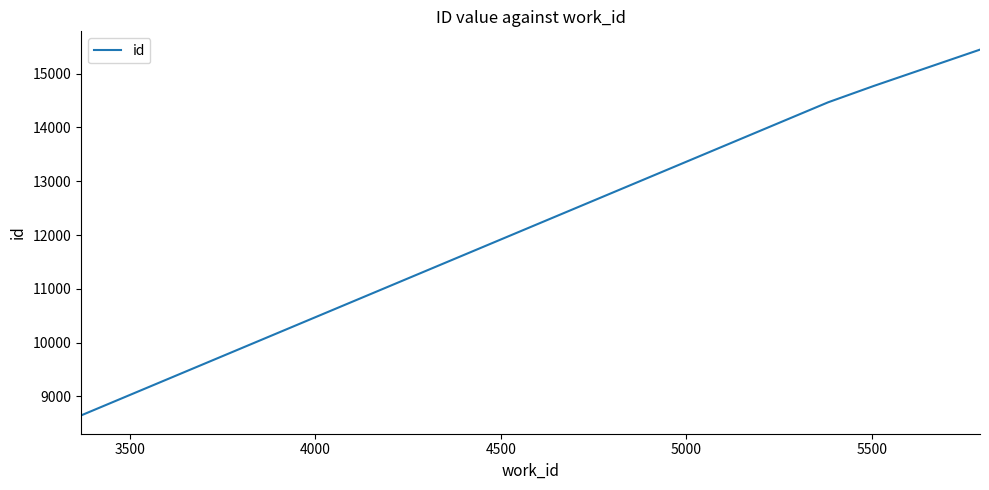

What is the greatest value displayed?

15447